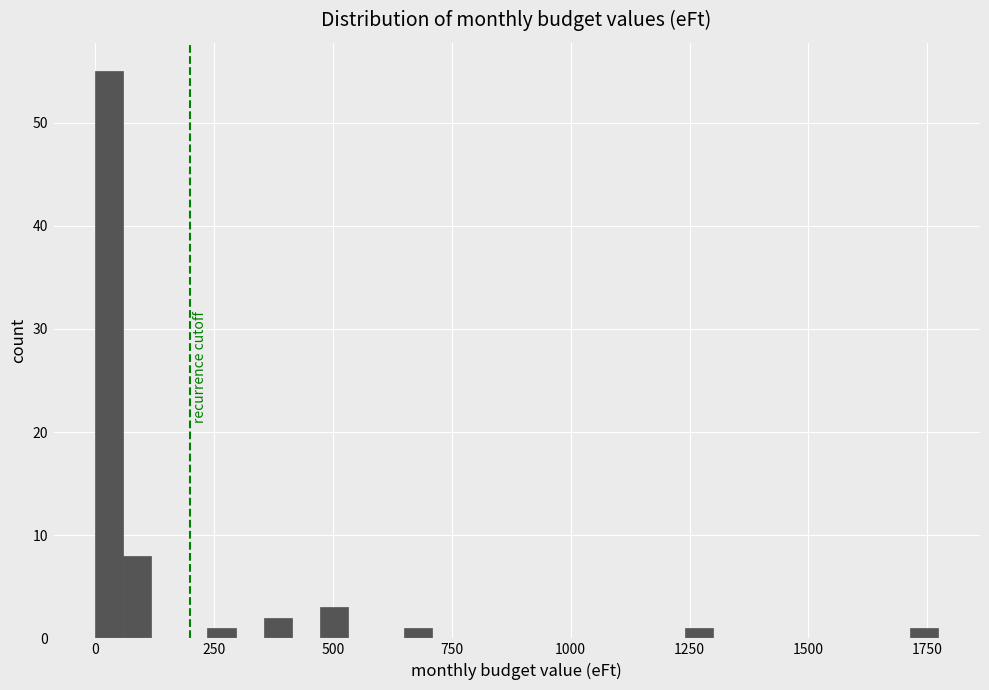

Around what value on the x-axis is the tallest bar? Give the approximate position of its centre, as read against the axis.

50